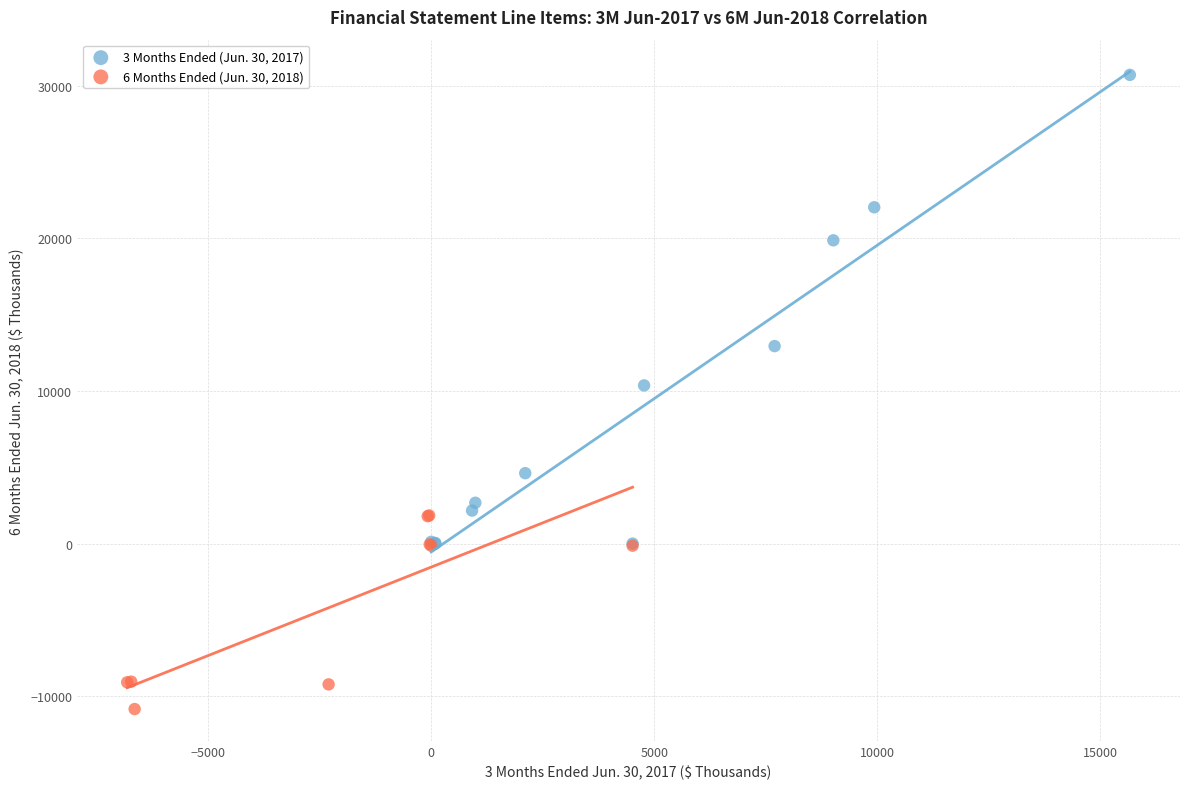

Which series has the largest Y range (max minus min)?

3 Months Ended (Jun. 30, 2017)